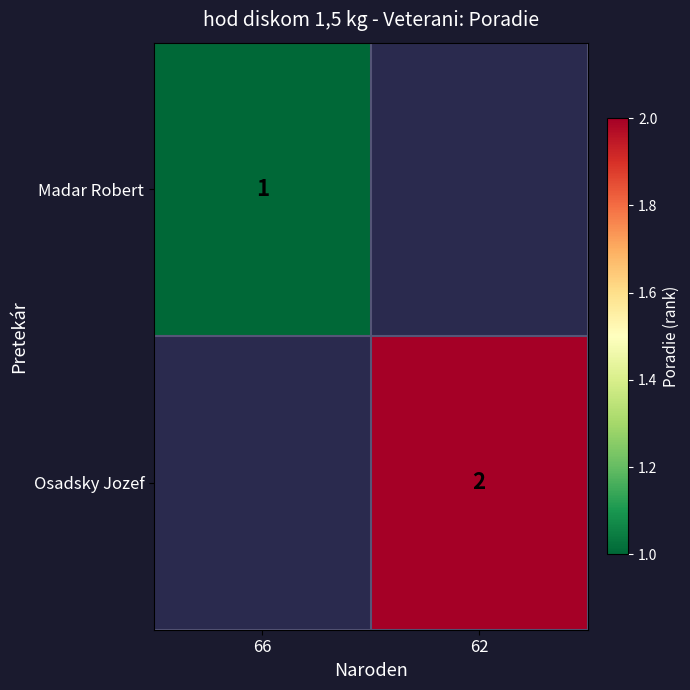

True or false: Madar Robert has a value of 1 at 66.

True